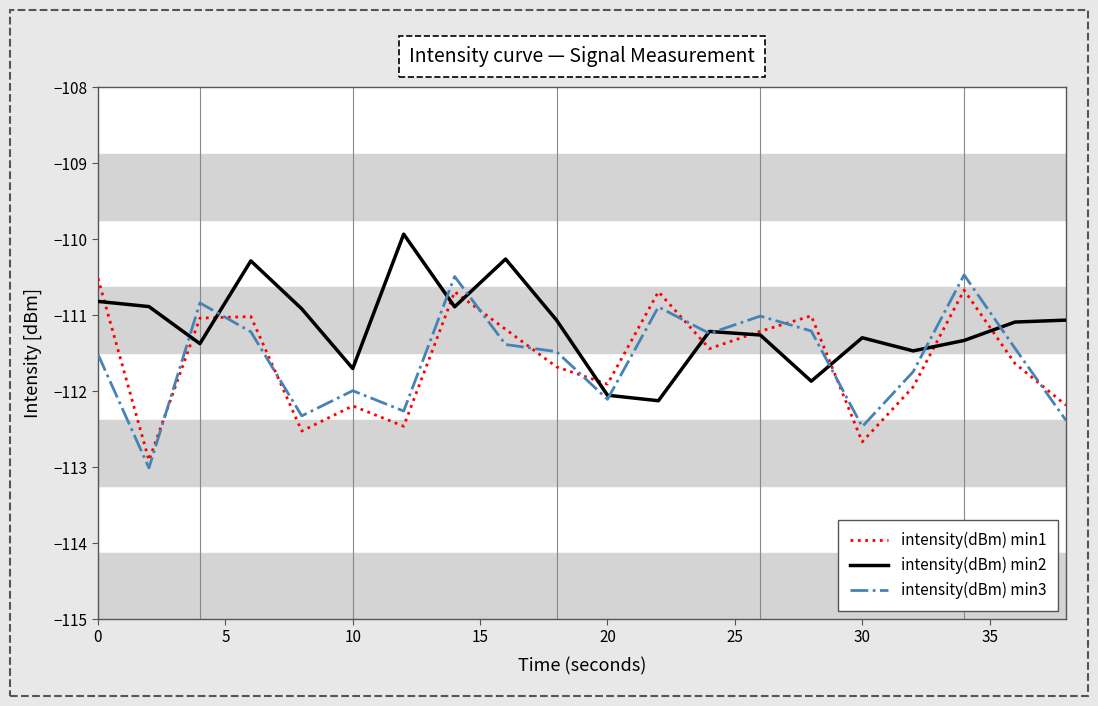

Which series has the largest total across all categories?

intensity(dBm) min2